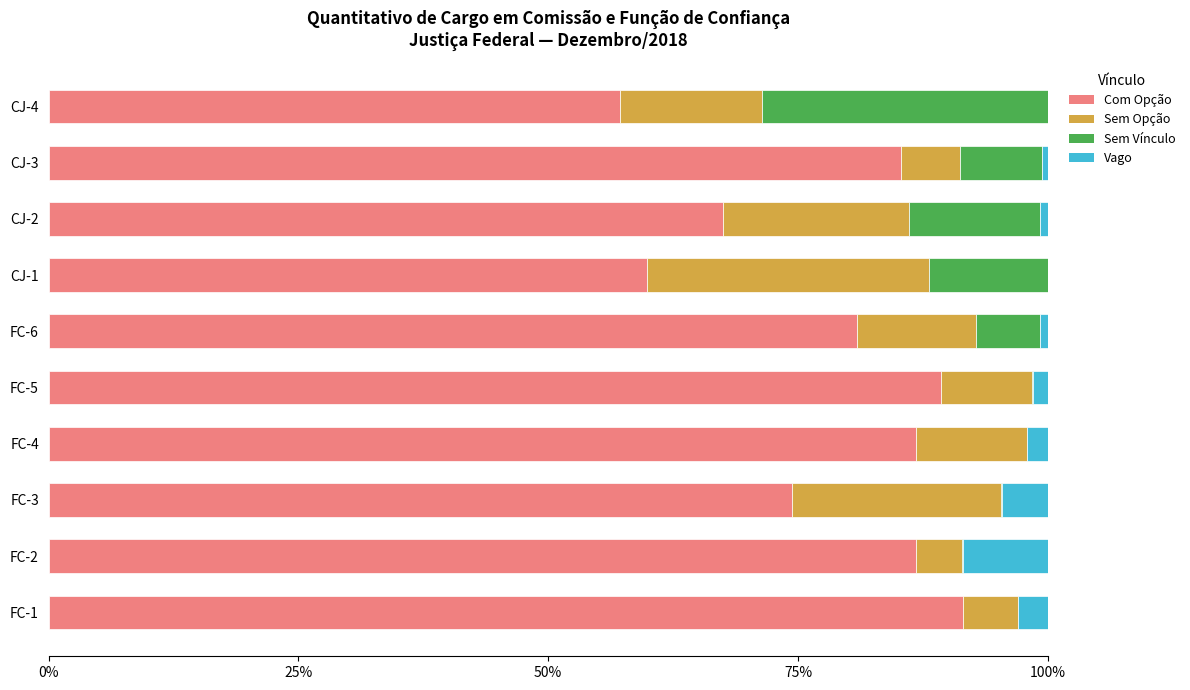

True or false: Com Opção has a value of 74.4 at FC-3.

True